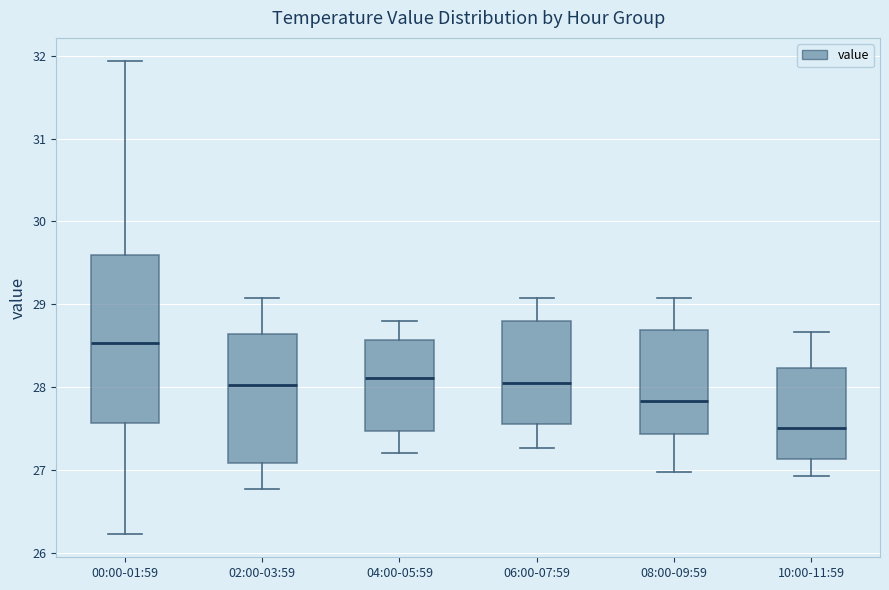

Comparing the boxes themselves (not the whiskers), which one is the tallest?

00:00-01:59